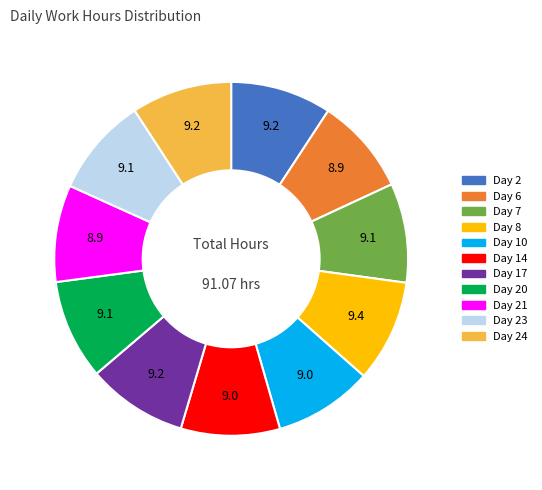

Combined, do Day 6 and Day 21 account for over 50%?

No